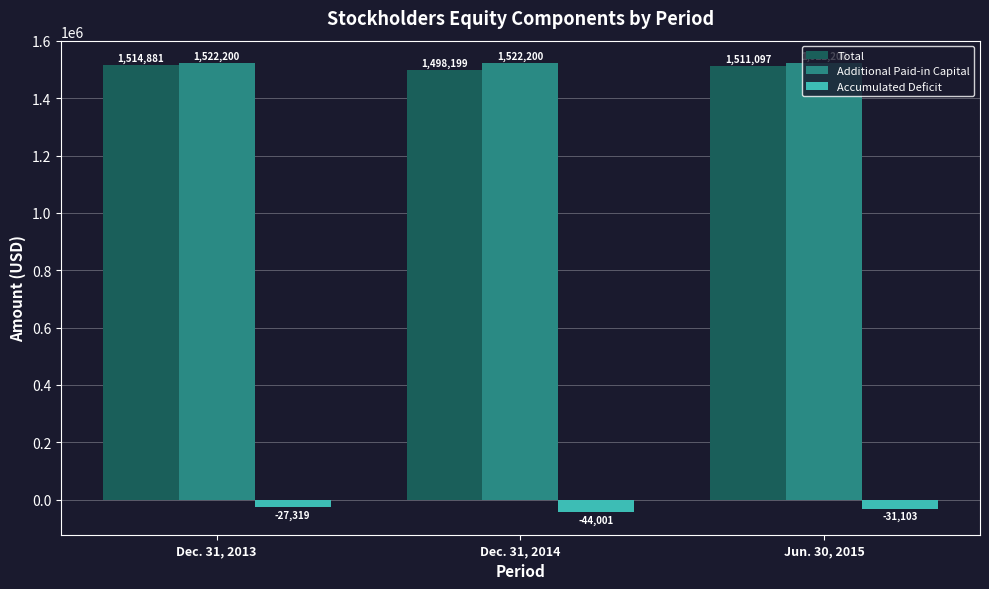

True or false: Accumulated Deficit has a value of -31103 at Jun. 30, 2015.

True